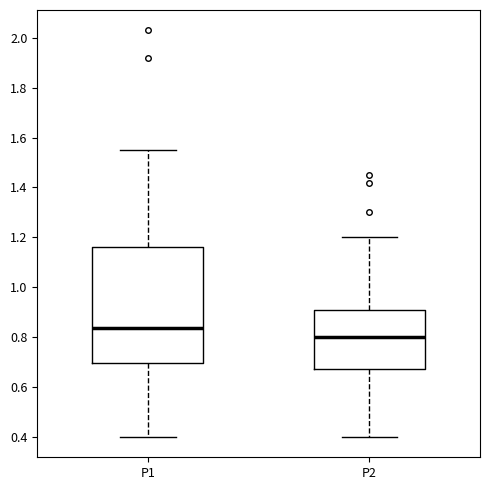

Reading left to right, transcribe this box plot: for each box, give where its median line is, the range the box spans, and where its two whiskers end, as read against the y-axis. The values are not printed on the chart, so give them approximately, as read against the axis.

P1: median 0.84, box 0.70 to 1.16, whiskers 0.40 to 1.56
P2: median 0.80, box 0.68 to 0.90, whiskers 0.40 to 1.20